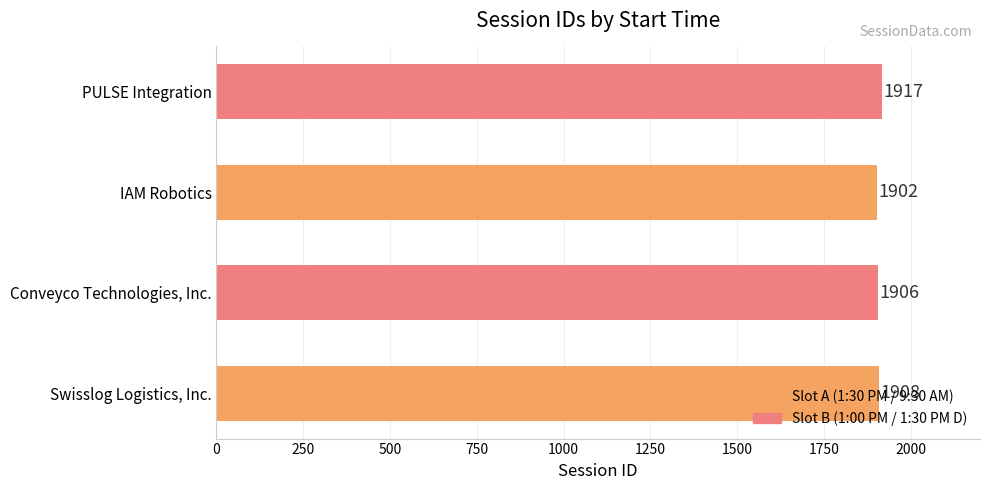

How many categories are shown in the chart?

4